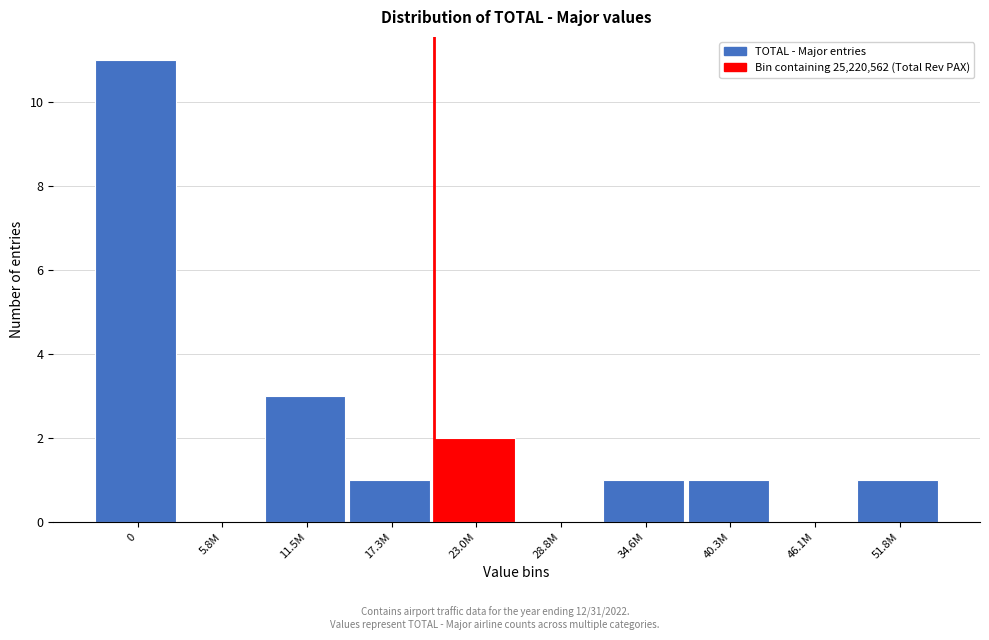

Reading left to right, list all the values displayed in this chart.

0=11	5.8M=0	11.5M=3	17.3M=1	23.0M=2	28.8M=0	34.6M=1	40.3M=1	46.1M=0	51.8M=1